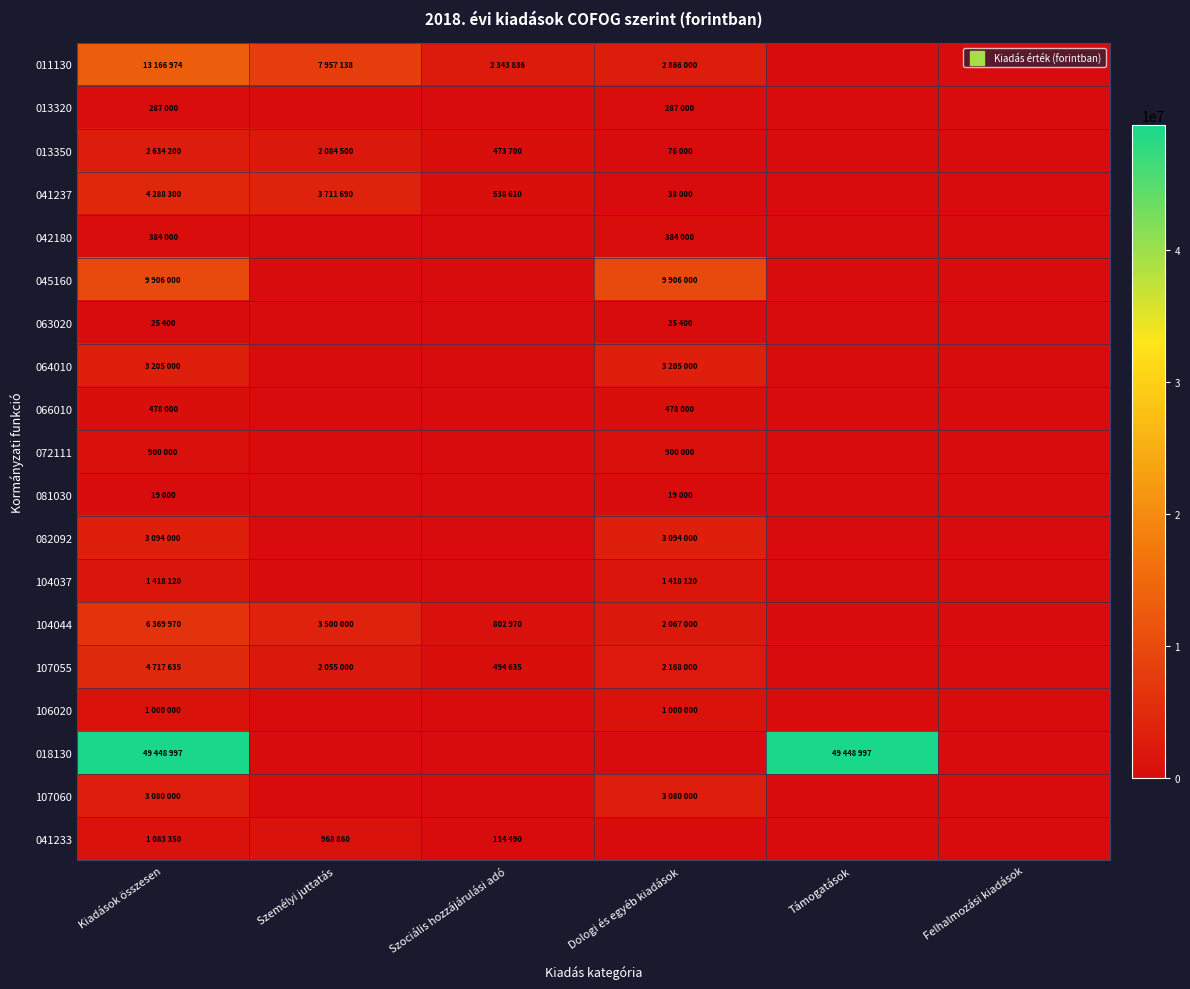

Reading left to right, list all the values displayed in this chart.

011130: Kiadások összesen=13166974	Személyi juttatás=7957138	Szociális hozzájárulási adó=2343836	Dologi és egyéb kiadások=2866000	Támogatások=0	Felhalmozási kiadások=0
013320: Kiadások összesen=287000	Személyi juttatás=0	Szociális hozzájárulási adó=0	Dologi és egyéb kiadások=287000	Támogatások=0	Felhalmozási kiadások=0
013350: Kiadások összesen=2634200	Személyi juttatás=2084500	Szociális hozzájárulási adó=473700	Dologi és egyéb kiadások=76000	Támogatások=0	Felhalmozási kiadások=0
041237: Kiadások összesen=4288300	Személyi juttatás=3711690	Szociális hozzájárulási adó=538610	Dologi és egyéb kiadások=38000	Támogatások=0	Felhalmozási kiadások=0
042180: Kiadások összesen=384000	Személyi juttatás=0	Szociális hozzájárulási adó=0	Dologi és egyéb kiadások=384000	Támogatások=0	Felhalmozási kiadások=0
045160: Kiadások összesen=9906000	Személyi juttatás=0	Szociális hozzájárulási adó=0	Dologi és egyéb kiadások=9906000	Támogatások=0	Felhalmozási kiadások=0
063020: Kiadások összesen=25400	Személyi juttatás=0	Szociális hozzájárulási adó=0	Dologi és egyéb kiadások=25400	Támogatások=0	Felhalmozási kiadások=0
064010: Kiadások összesen=3205000	Személyi juttatás=0	Szociális hozzájárulási adó=0	Dologi és egyéb kiadások=3205000	Támogatások=0	Felhalmozási kiadások=0
066010: Kiadások összesen=478000	Személyi juttatás=0	Szociális hozzájárulási adó=0	Dologi és egyéb kiadások=478000	Támogatások=0	Felhalmozási kiadások=0
072111: Kiadások összesen=900000	Személyi juttatás=0	Szociális hozzájárulási adó=0	Dologi és egyéb kiadások=900000	Támogatások=0	Felhalmozási kiadások=0
081030: Kiadások összesen=19000	Személyi juttatás=0	Szociális hozzájárulási adó=0	Dologi és egyéb kiadások=19000	Támogatások=0	Felhalmozási kiadások=0
082092: Kiadások összesen=3094000	Személyi juttatás=0	Szociális hozzájárulási adó=0	Dologi és egyéb kiadások=3094000	Támogatások=0	Felhalmozási kiadások=0
104037: Kiadások összesen=1418120	Személyi juttatás=0	Szociális hozzájárulási adó=0	Dologi és egyéb kiadások=1418120	Támogatások=0	Felhalmozási kiadások=0
104044: Kiadások összesen=6369970	Személyi juttatás=3500000	Szociális hozzájárulási adó=802970	Dologi és egyéb kiadások=2067000	Támogatások=0	Felhalmozási kiadások=0
107055: Kiadások összesen=4717635	Személyi juttatás=2055000	Szociális hozzájárulási adó=494635	Dologi és egyéb kiadások=2168000	Támogatások=0	Felhalmozási kiadások=0
106020: Kiadások összesen=1000000	Személyi juttatás=0	Szociális hozzájárulási adó=0	Dologi és egyéb kiadások=1000000	Támogatások=0	Felhalmozási kiadások=0
018130: Kiadások összesen=49448997	Személyi juttatás=0	Szociális hozzájárulási adó=0	Dologi és egyéb kiadások=0	Támogatások=49448997	Felhalmozási kiadások=0
107060: Kiadások összesen=3080000	Személyi juttatás=0	Szociális hozzájárulási adó=0	Dologi és egyéb kiadások=3080000	Támogatások=0	Felhalmozási kiadások=0
041233: Kiadások összesen=1083350	Személyi juttatás=968860	Szociális hozzájárulási adó=114490	Dologi és egyéb kiadások=0	Támogatások=0	Felhalmozási kiadások=0